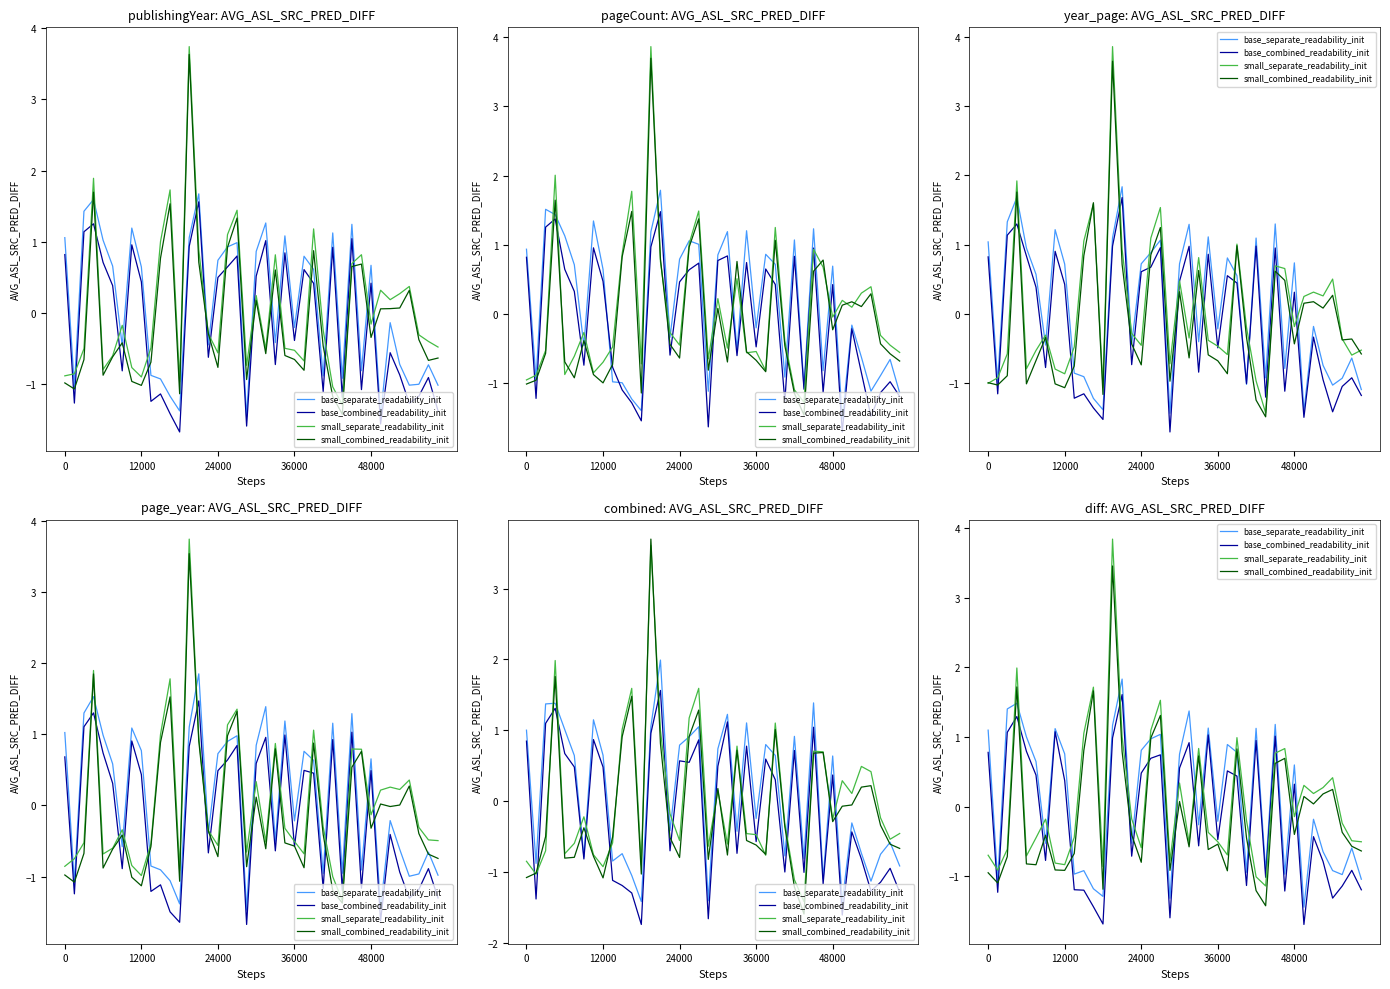

The value of base_combined_readability_init at 12 is -0.7. True or false?

False